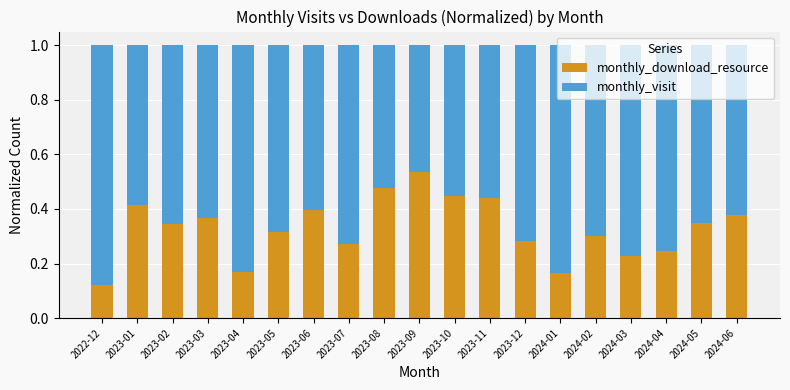

At which label does monthly_download_resource reach its peak?

2023-09